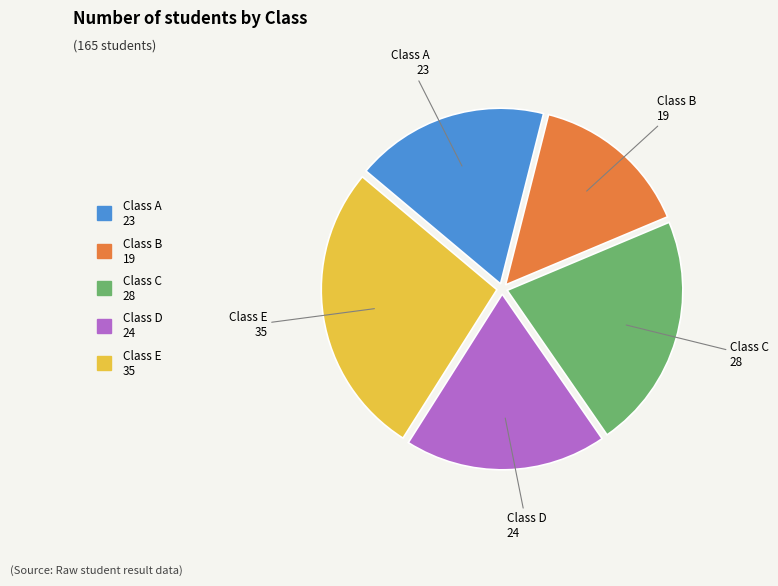

Is there any slice that represents more than half of the pie?

No